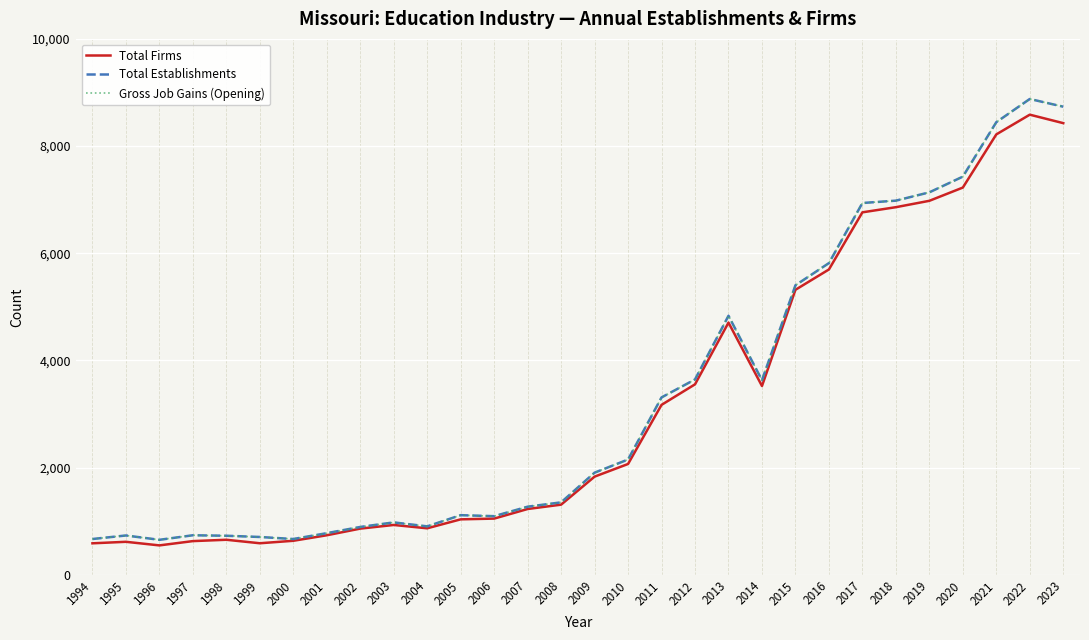

At which category is the sum across all series the highest?

2022